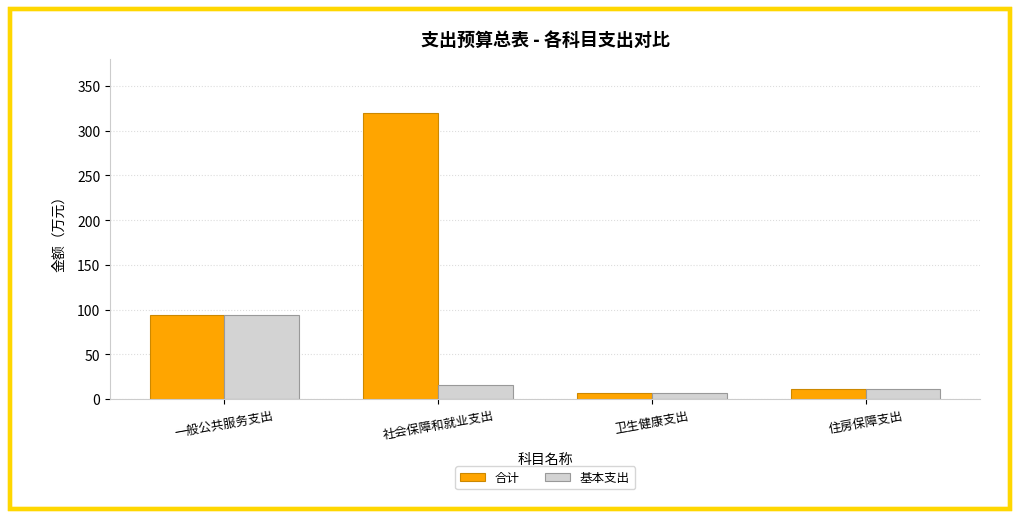

How many data points does each series have?

4